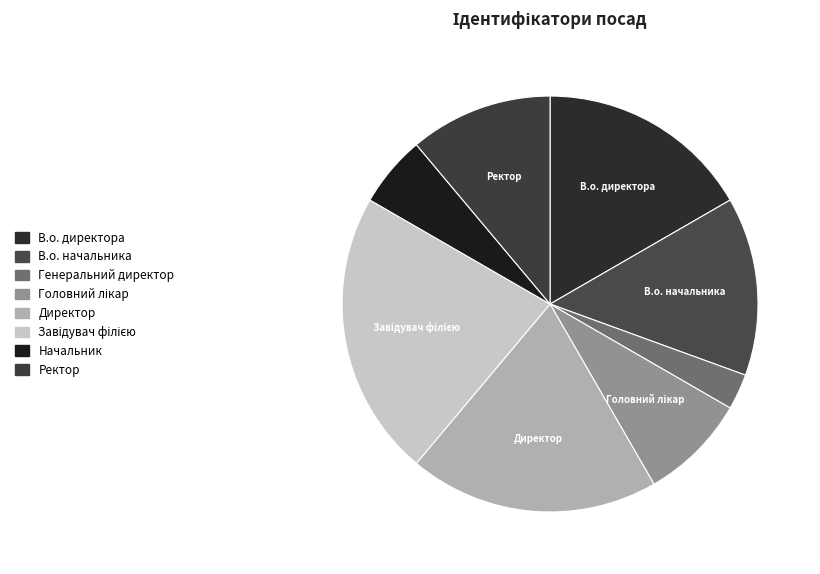

The Директор slice represents 27% of the pie. True or false?

False